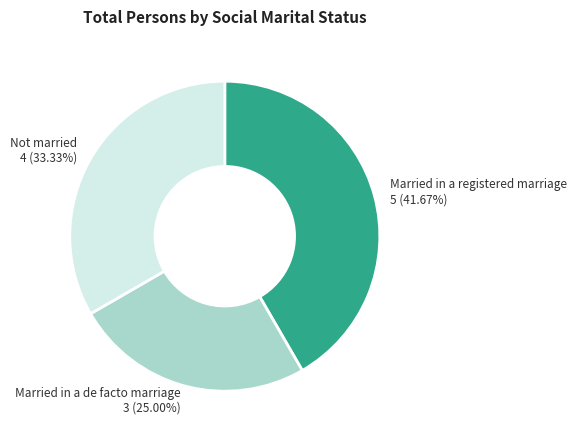

How many segments does this pie chart have?

3